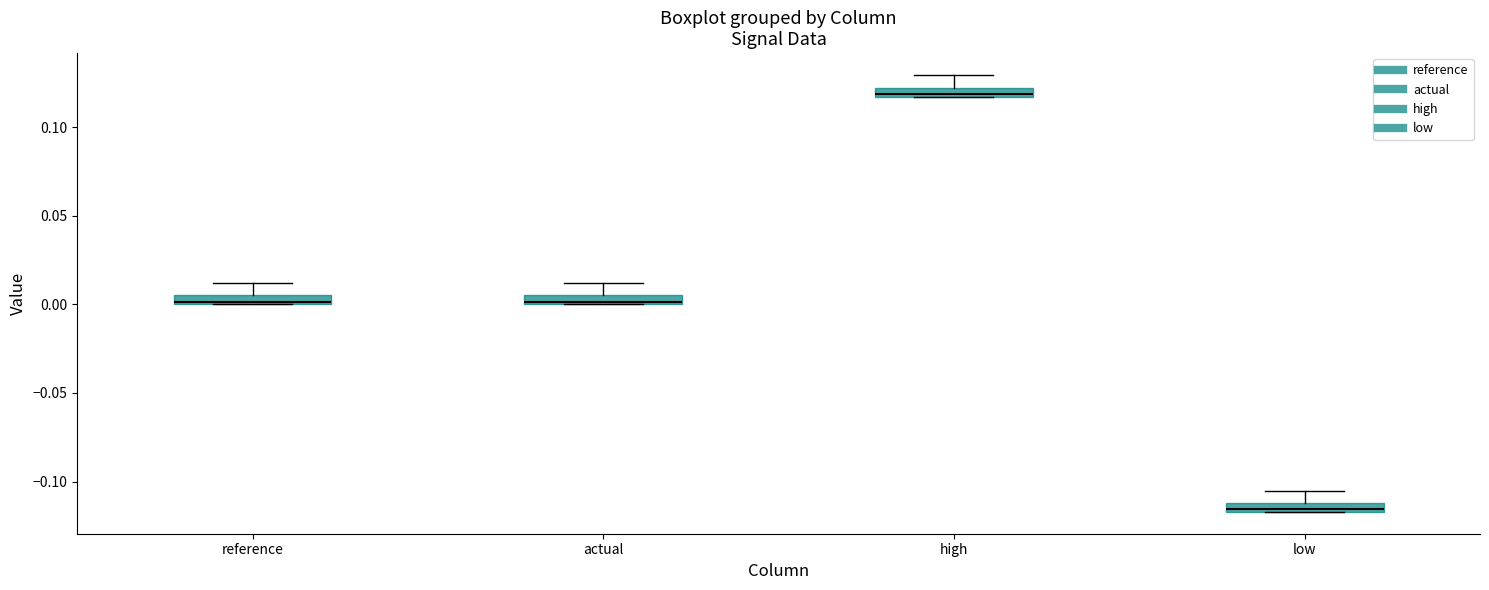

Where is the lower edge of the box for reference on the y-axis? The values are not printed on the chart, so give them approximately, as read against the axis.

0.000